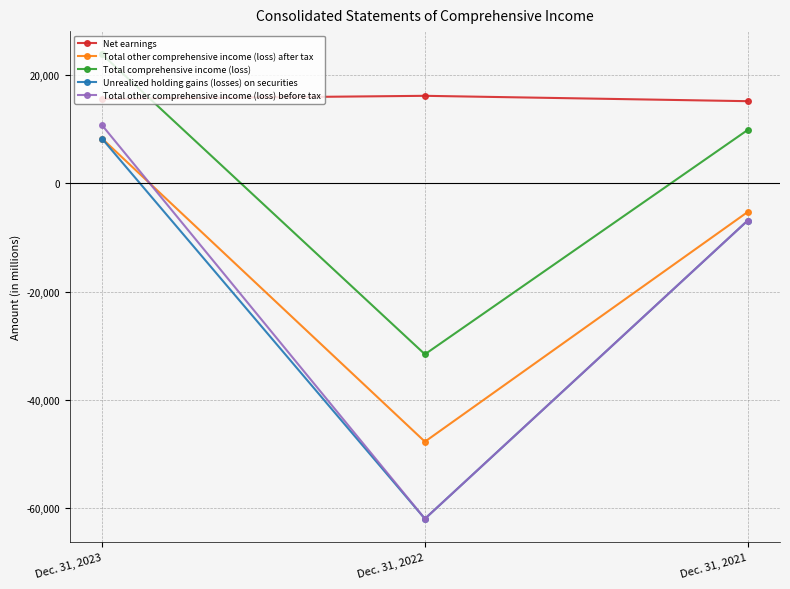

List the labels in order of Net earnings value, smallest first.

Dec. 31, 2021, Dec. 31, 2023, Dec. 31, 2022